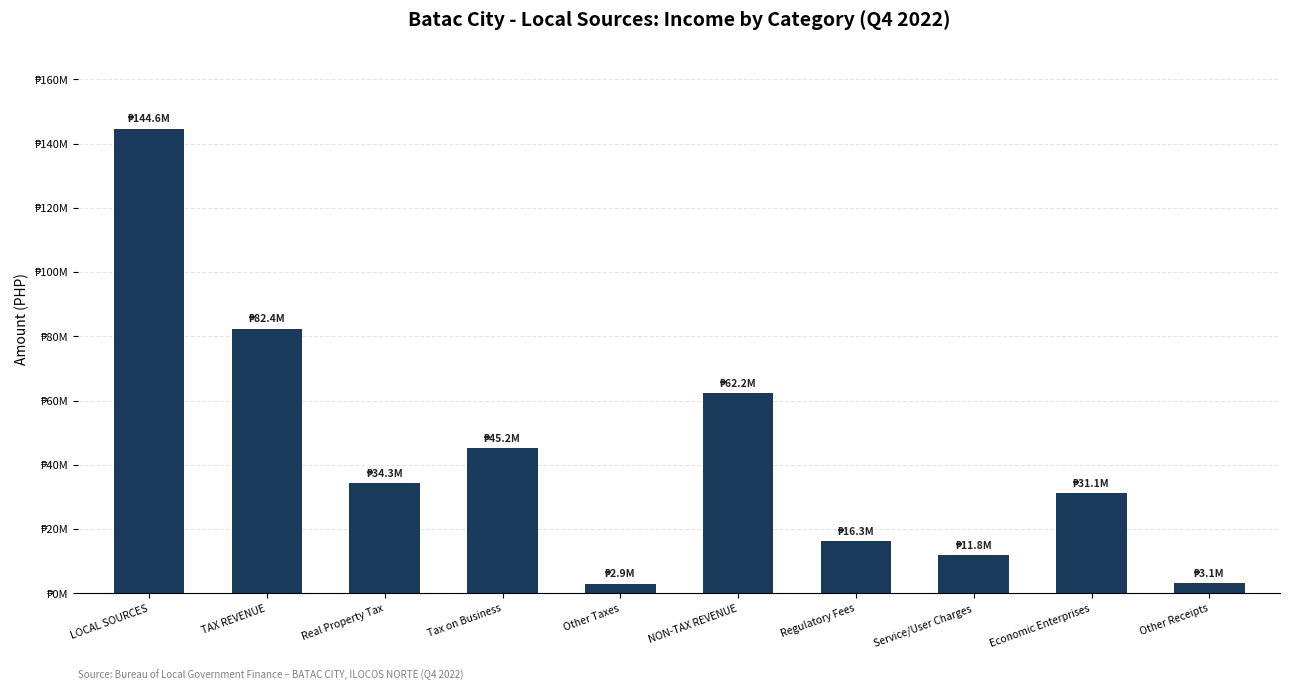

What is the difference between the maximum and second lowest values?

141542044.2